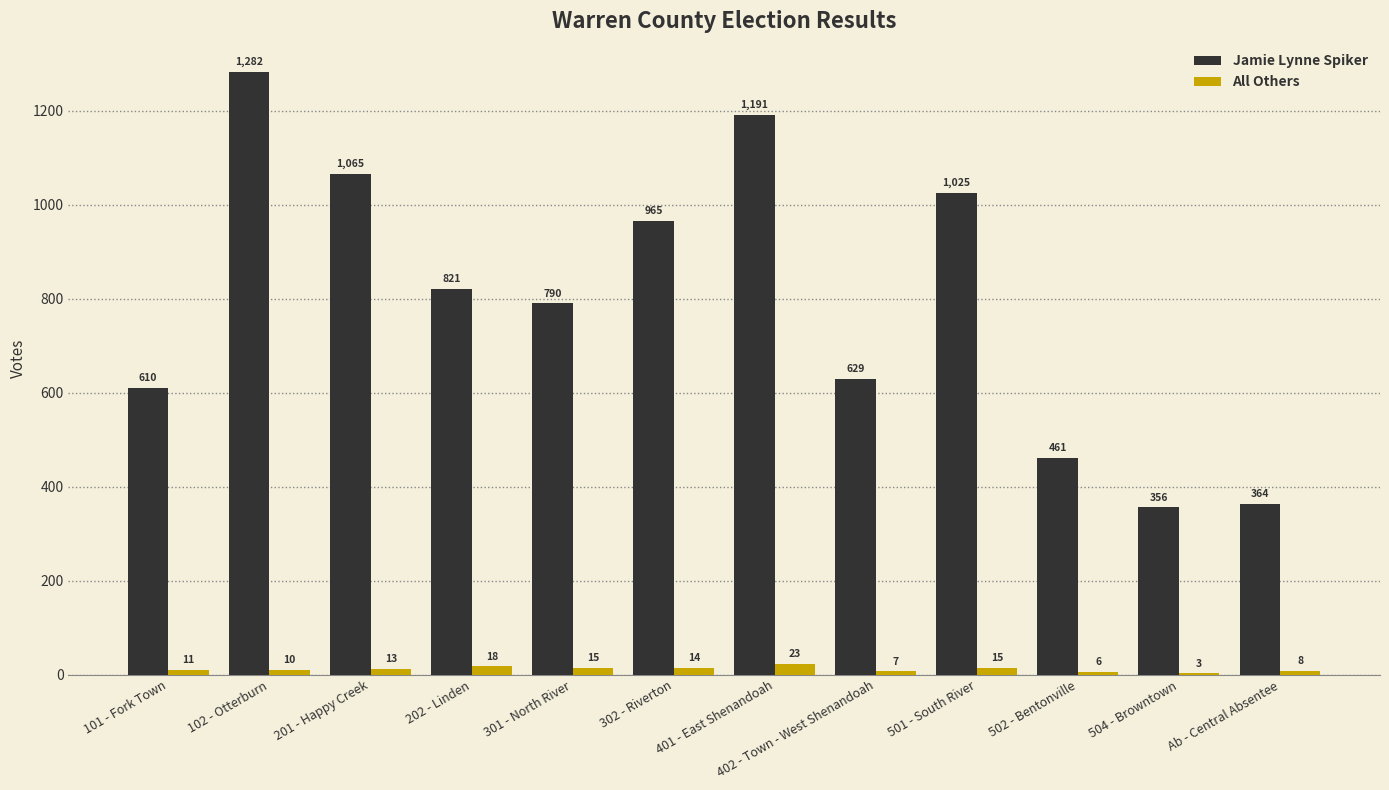

What is the sum of the All Others values at 301 - North River and 101 - Fork Town?

26